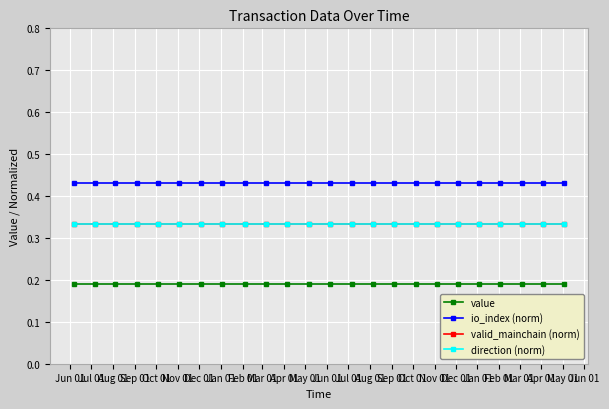

Does the chart have visible grid lines?

Yes